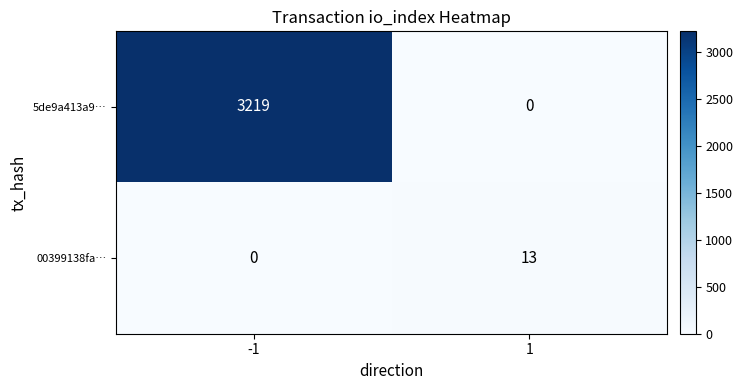

What is the difference between the highest and lowest values at -1?

3219